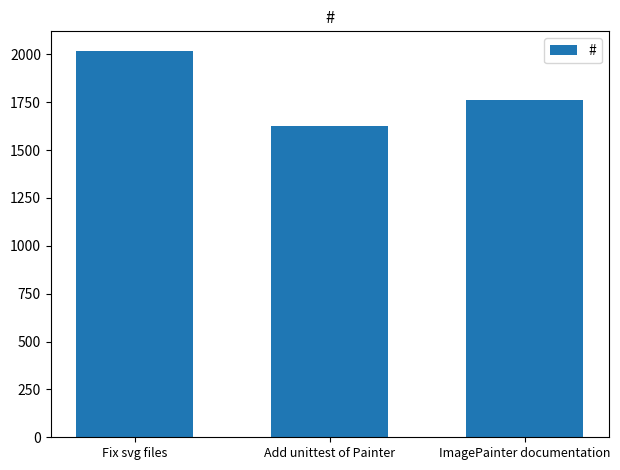

Rank the categories by value from highest to lowest.

Fix svg files, ImagePainter documentation, Add unittest of Painter